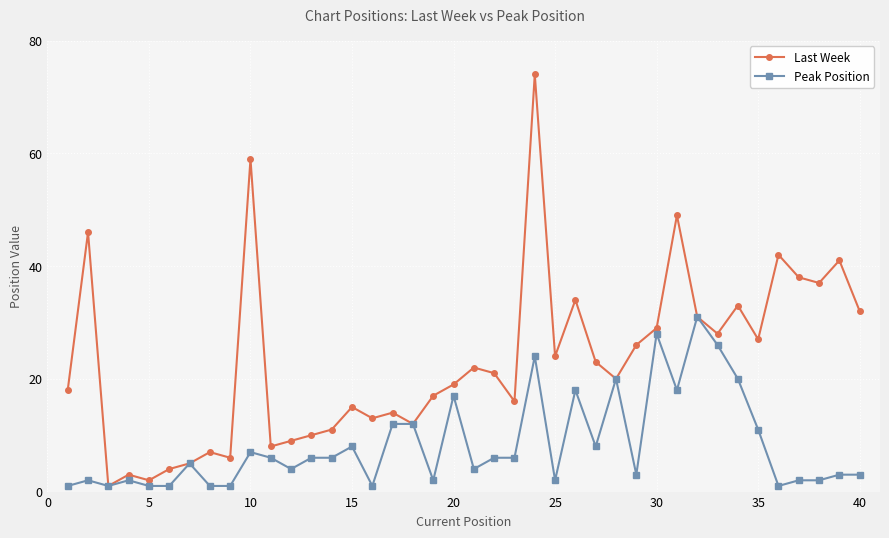

At how many categories does at least one series exceed 43?

4